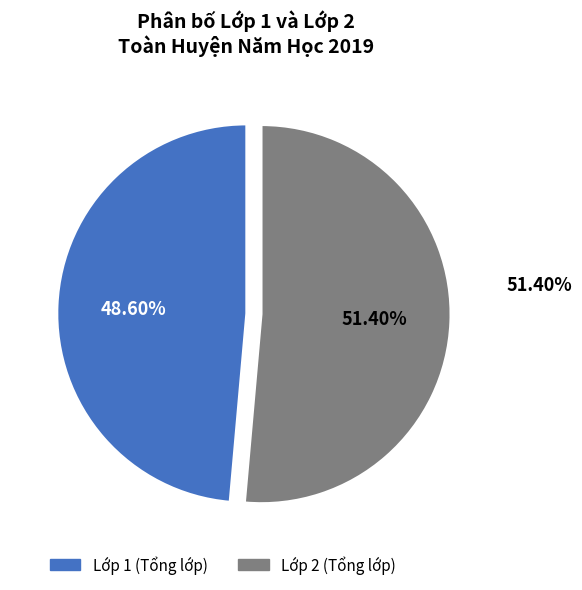

Is there any slice that represents more than half of the pie?

Yes